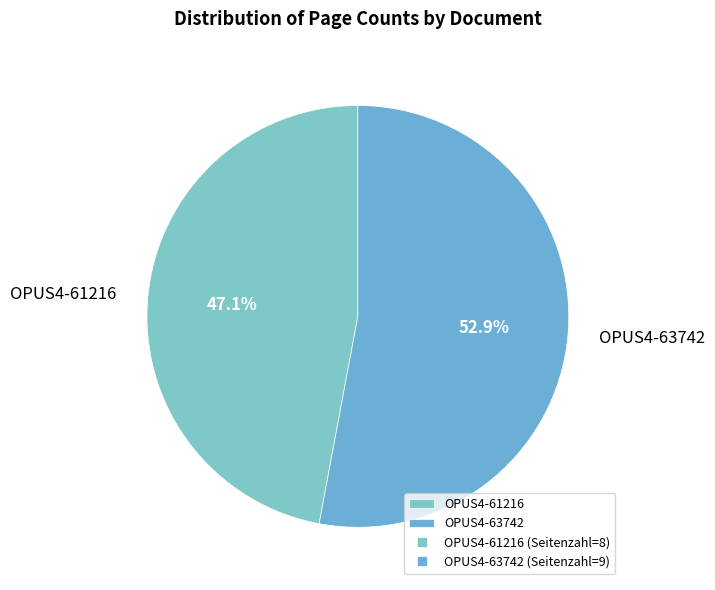

Which category accounts for the majority?

OPUS4-63742